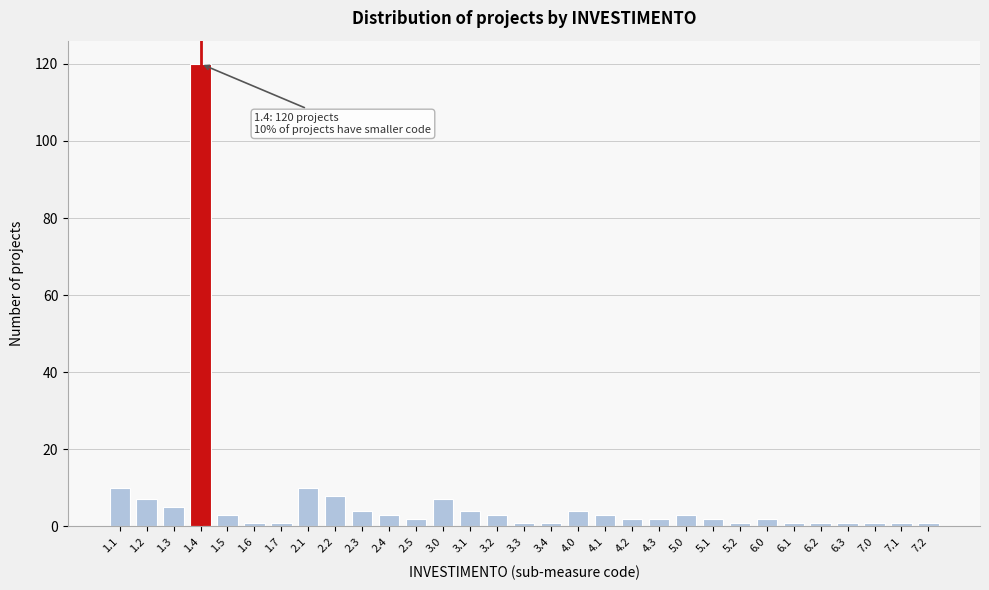

True or false: the data shows 1 at 7.2.

True